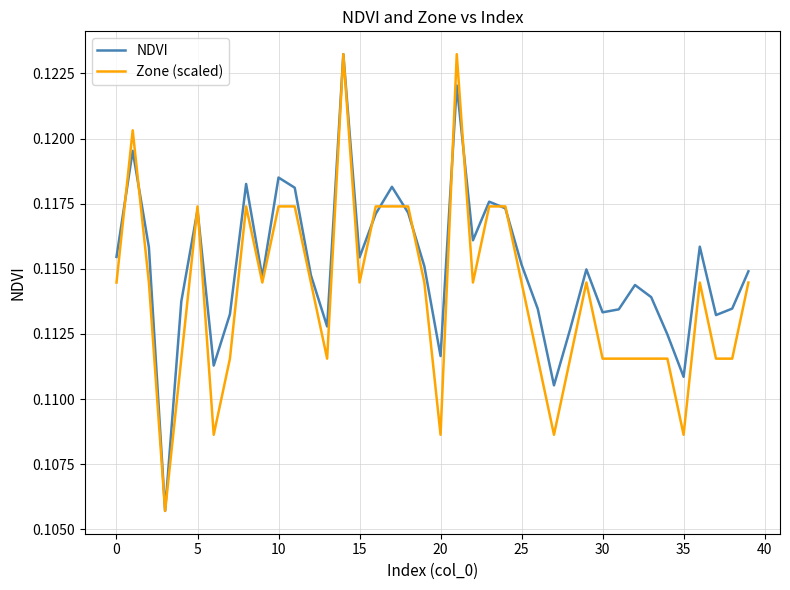

Rank the series by their average value, from lowest to highest.

Zone (scaled), NDVI